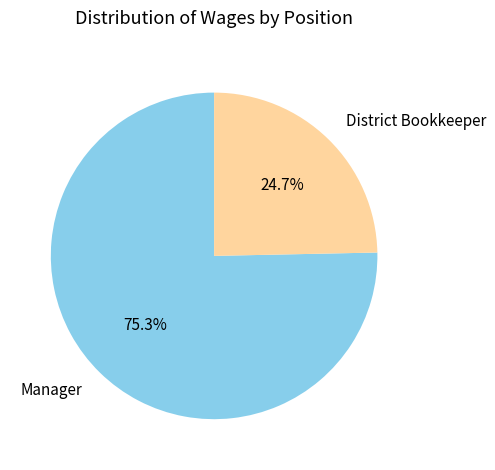

Count the number of slices in the pie.

2